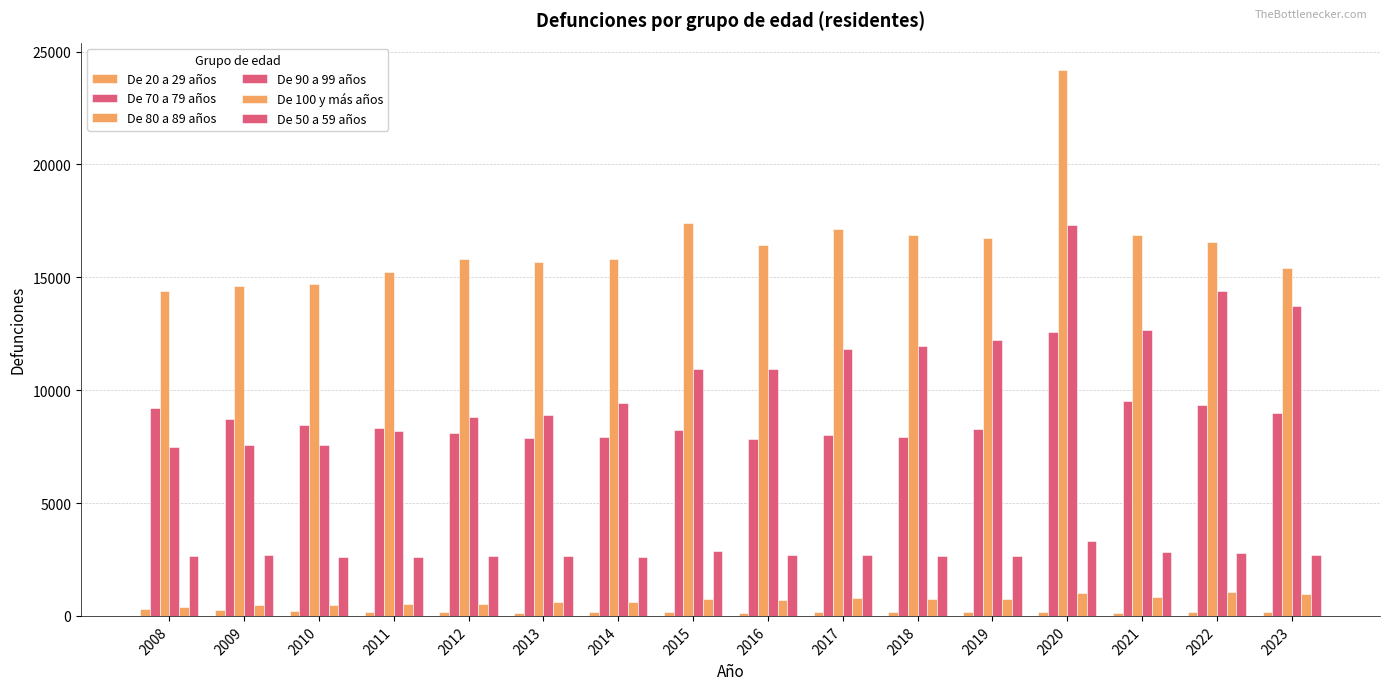

Does the chart contain stacked bars?

No